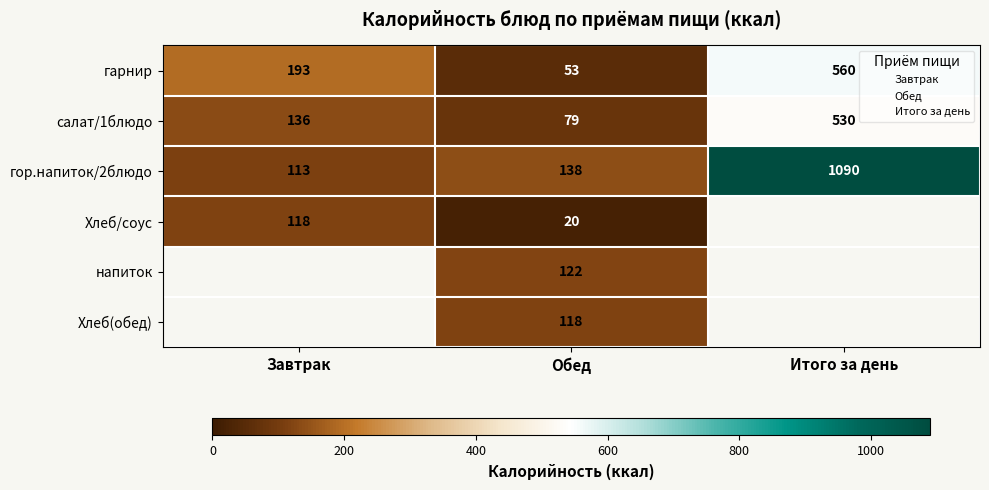

What is the minimum value shown in the chart?

20.0